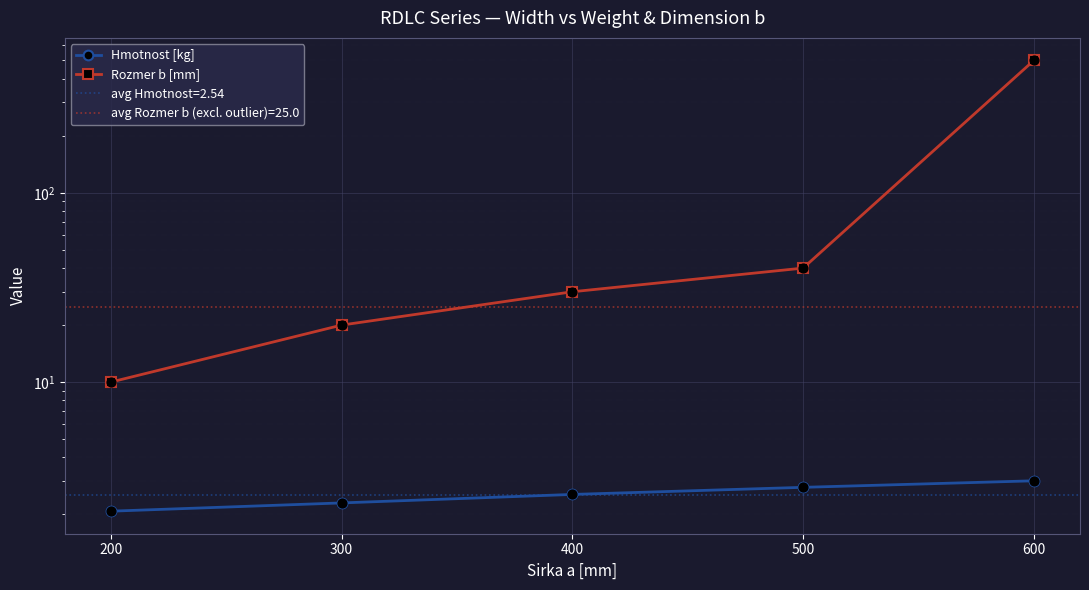

What is the total value across all series at 500?

42.8